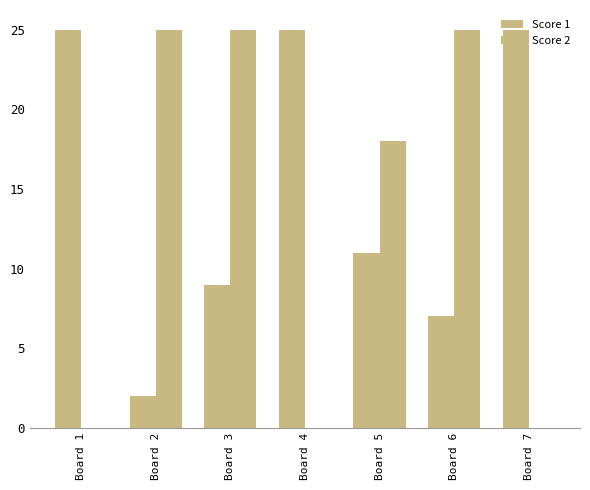

What is the difference between the highest and lowest values at Board 6?

18